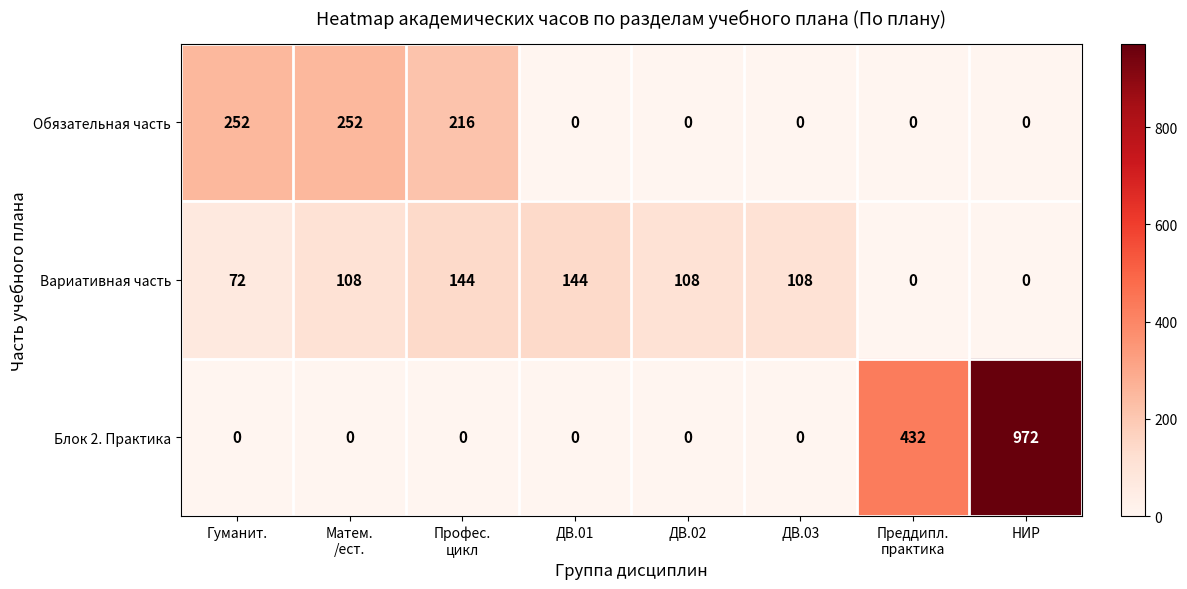

How many Обязательная часть values are between 0 and 252?

8